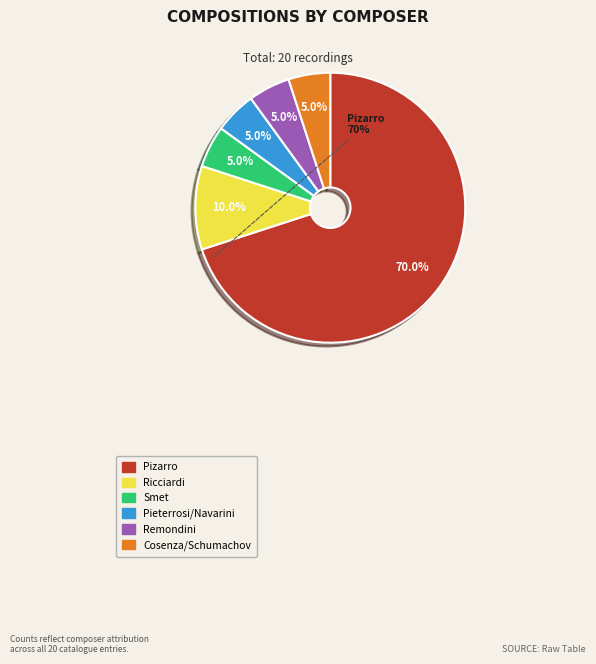

To the nearest percent, what percentage of the pie is Ricciardi?

10%